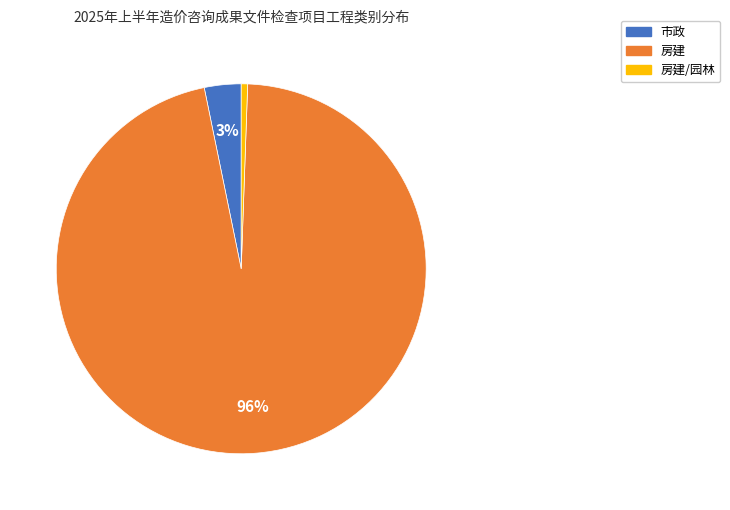

Is the sum of 房建 and 市政 greater than half?

Yes